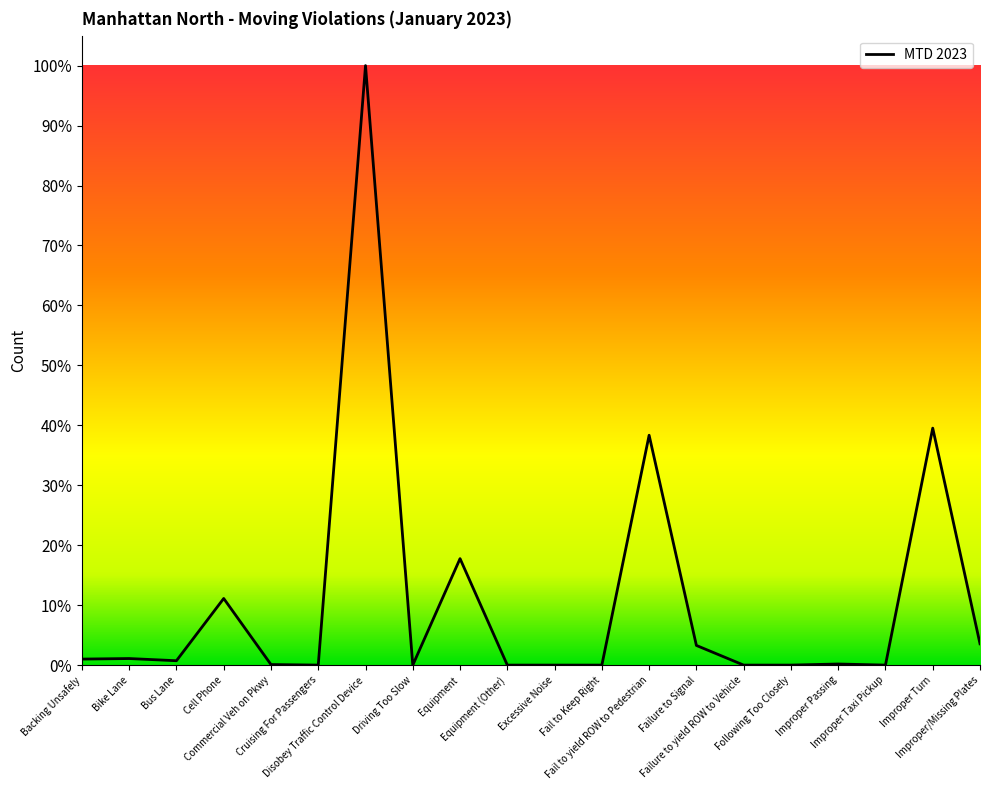

List the labels in order of value, largest first.

Disobey Traffic Control Device, Improper Turn, Fail to yield ROW to Pedestrian, Equipment, Cell Phone, Improper/Missing Plates, Failure to Signal, Bike Lane, Backing Unsafely, Bus Lane, Improper Passing, Commercial Veh on Pkwy, Cruising For Passengers, Driving Too Slow, Equipment (Other), Excessive Noise, Fail to Keep Right, Failure to yield ROW to Vehicle, Following Too Closely, Improper Taxi Pickup